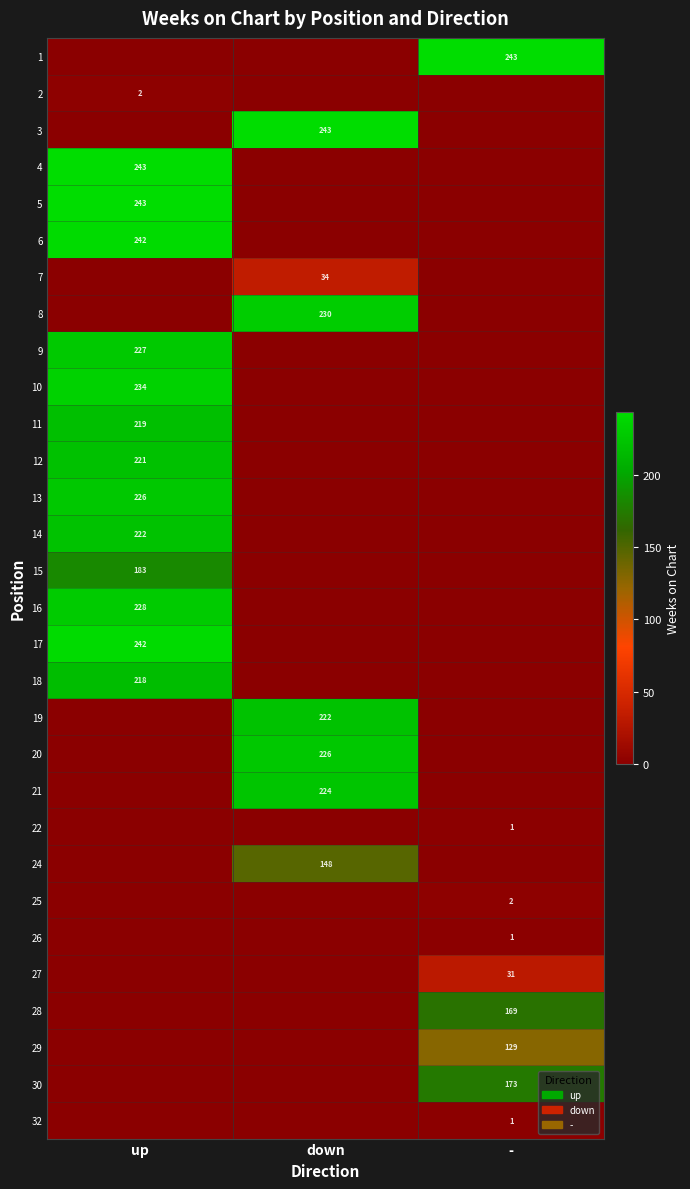

Is it true that 22 equals 1 at -?

True